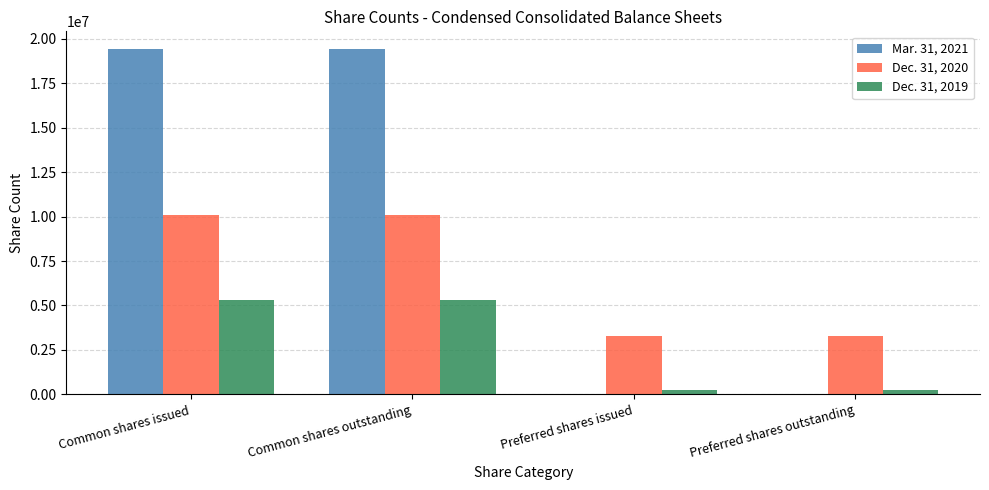

Which series has the largest total across all categories?

Mar. 31, 2021